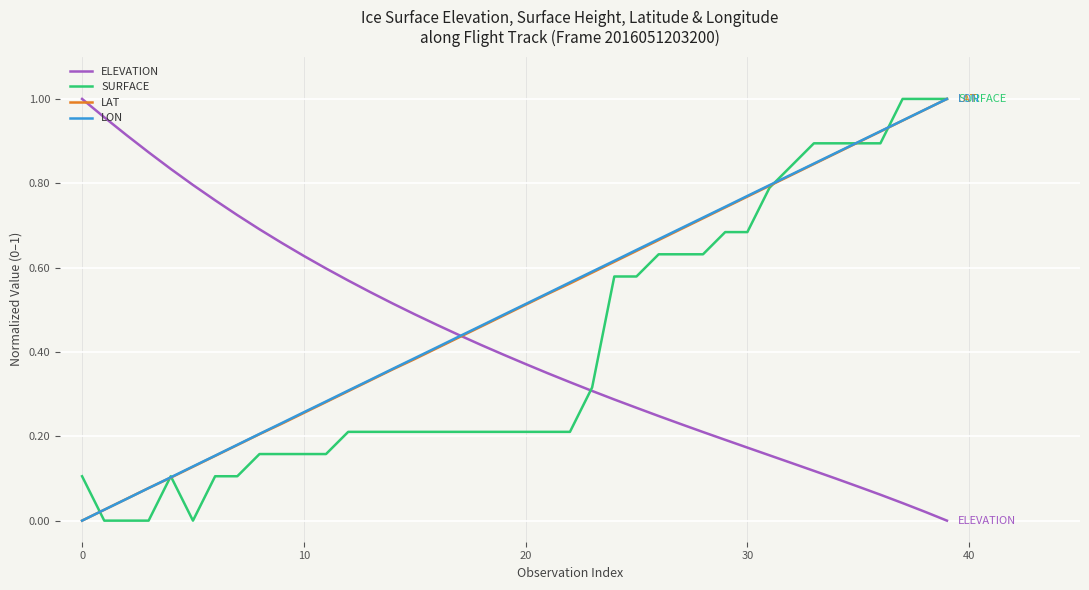

Is this an area chart (filled region under the line)?

No